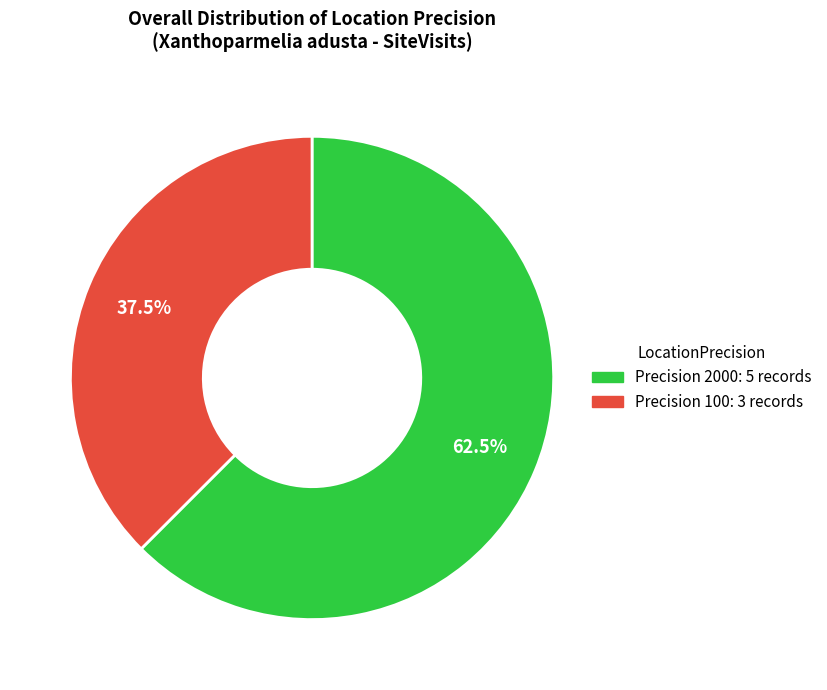

How many slices are in this pie chart?

2